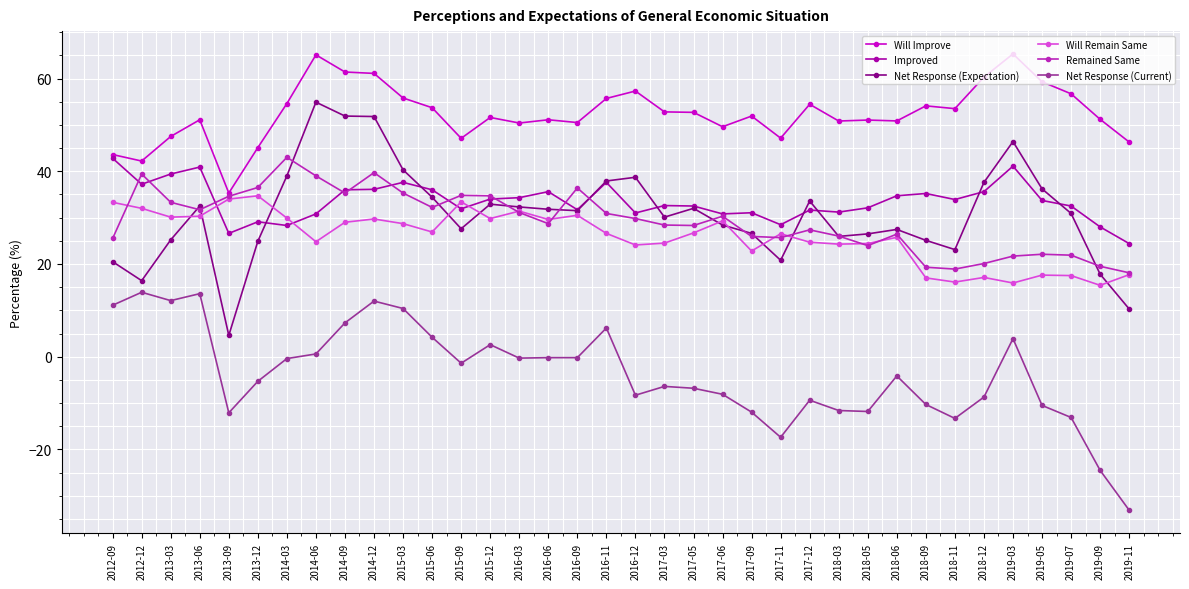

How many data points does each series have?

36